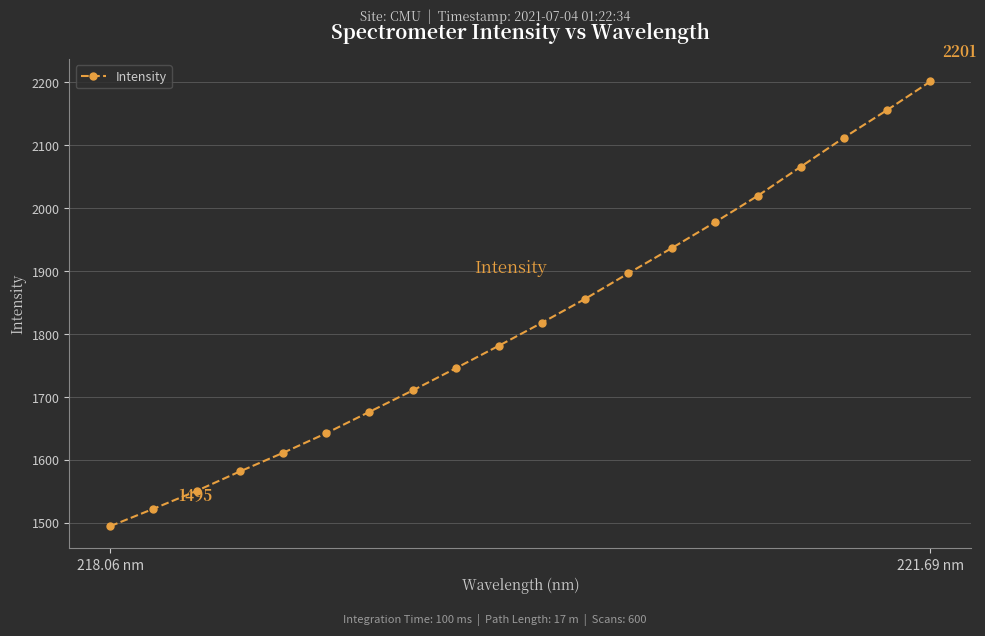

What is the sum of all values?

36357.7